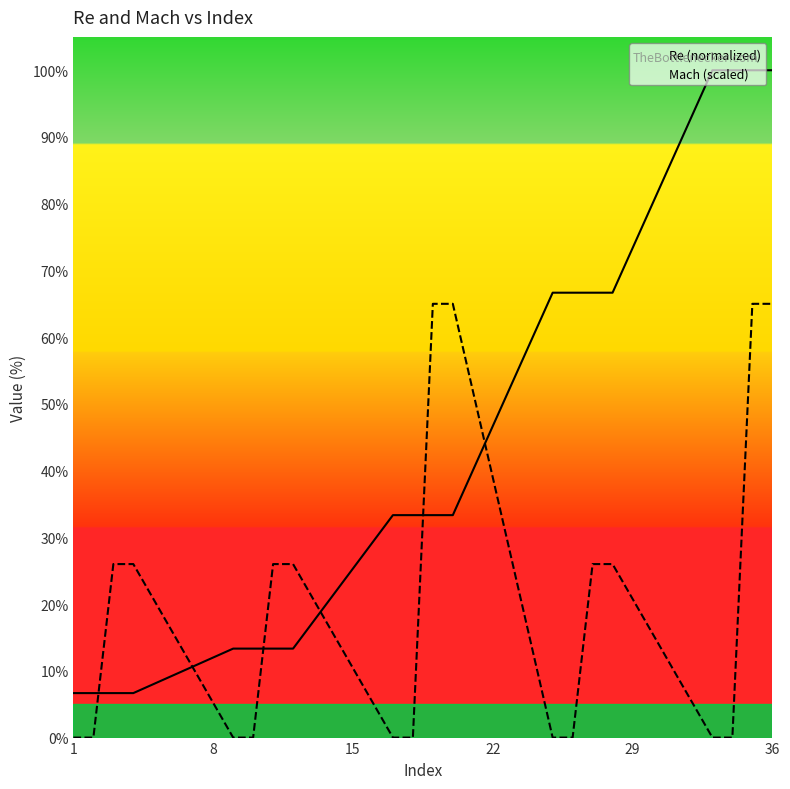

What is the difference between the maximum and minimum values in the Mach (scaled) series?

65.0